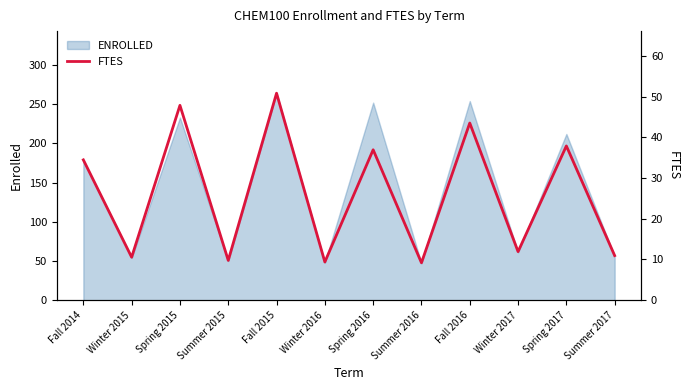

Does the chart have visible grid lines?

No